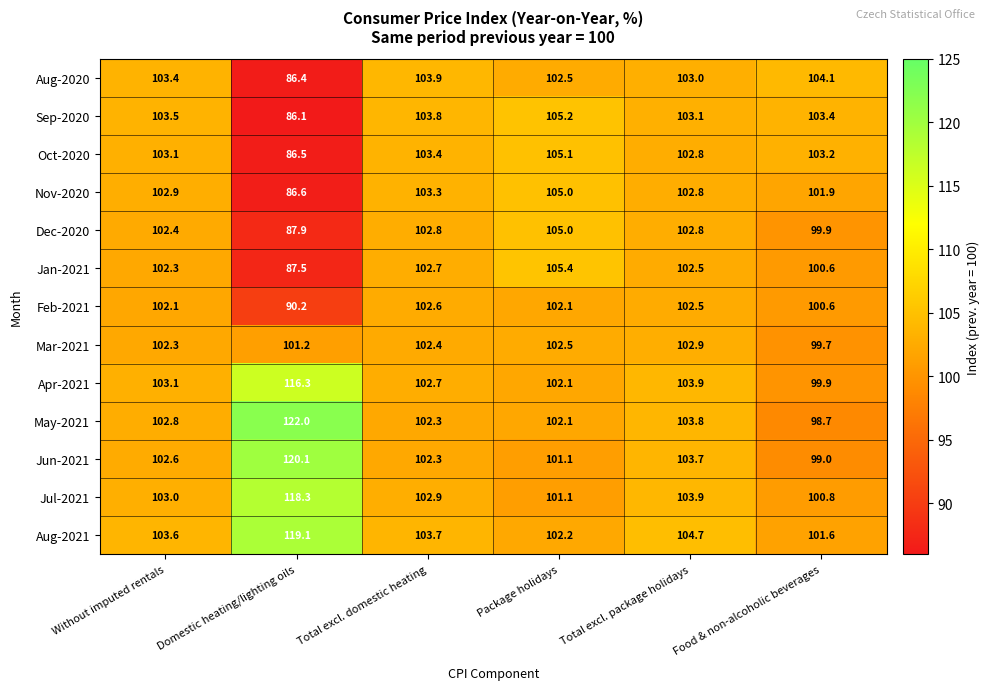

What is the difference between the Nov-2020 values at Without imputed rentals and Domestic heating/lighting oils?

16.3